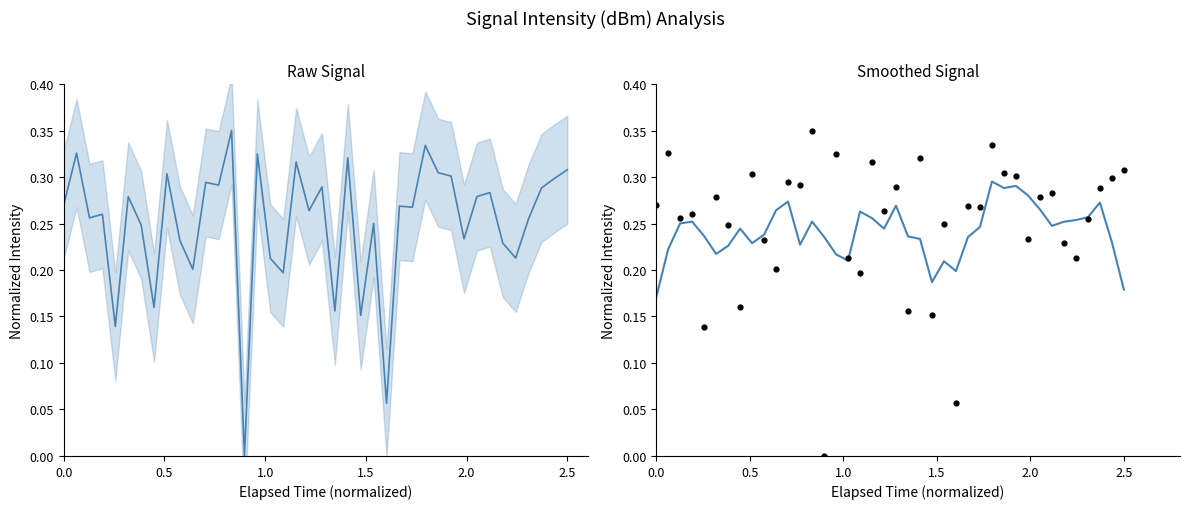

At how many categories does at least one series exceed 0?

40